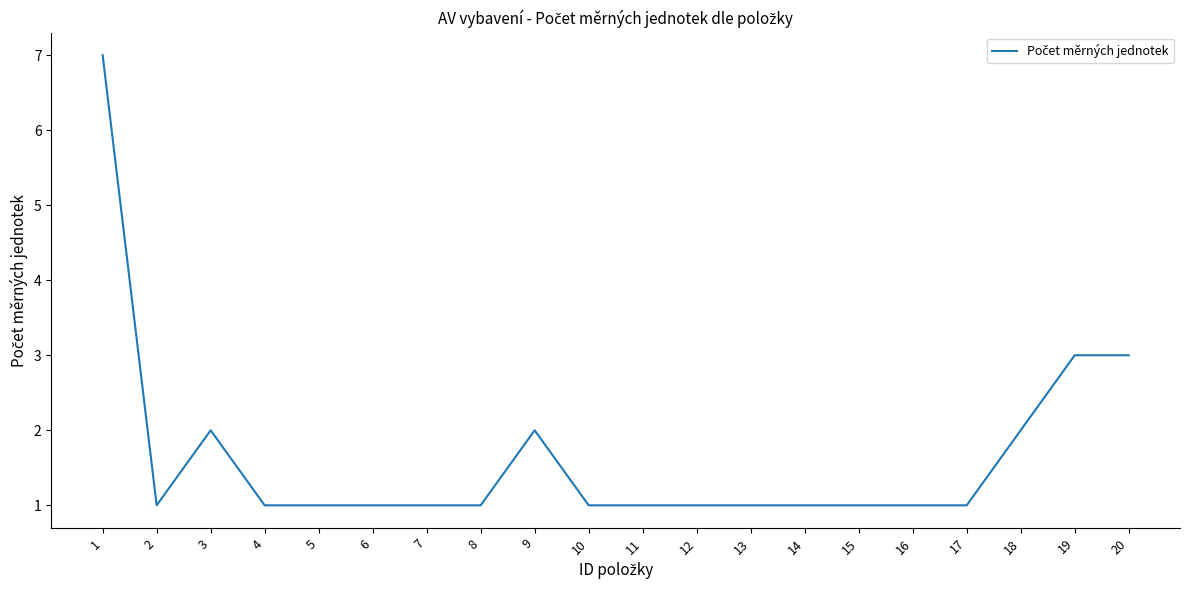

Approximately how many times larger is the value at 12 compared to 20?

0.3